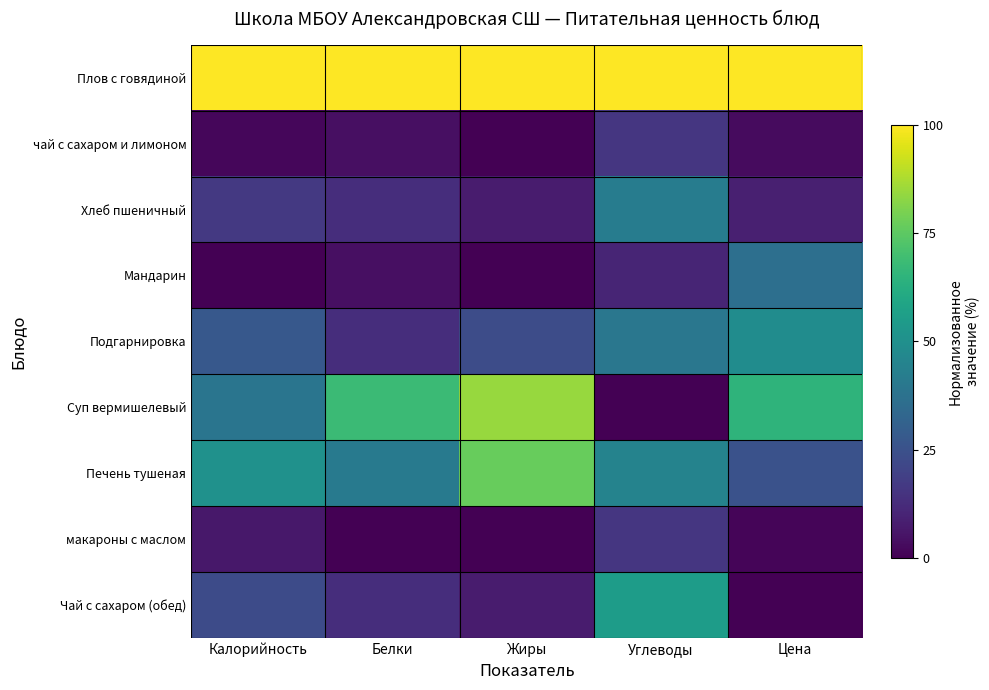

Reading right to left, what are all the values shown in this chart?

Плов с говядиной: Цена=100.0	Углеводы=100.0	Жиры=100.0	Белки=100.0	Калорийность=100.0
чай с сахаром и лимоном: Цена=2.8	Углеводы=15.8	Жиры=0.0	Белки=4.1	Калорийность=1.8
Хлеб пшеничный: Цена=8.8	Углеводы=42.1	Жиры=7.7	Белки=13.2	Калорийность=16.5
Мандарин: Цена=36.4	Углеводы=10.5	Жиры=0.0	Белки=4.1	Калорийность=0.0
Подгарнировка: Цена=48.6	Углеводы=39.5	Жиры=23.1	Белки=13.2	Калорийность=27.4
Суп вермишелевый: Цена=65.1	Углеводы=0.0	Жиры=84.6	Белки=68.0	Калорийность=38.9
Печень тушеная: Цена=25.1	Углеводы=44.7	Жиры=76.9	Белки=40.6	Калорийность=50.4
макароны с маслом: Цена=1.3	Углеводы=15.8	Жиры=0.2	Белки=0.0	Калорийность=6.5
Чай с сахаром (обед): Цена=0.0	Углеводы=55.3	Жиры=7.7	Белки=13.2	Калорийность=22.7